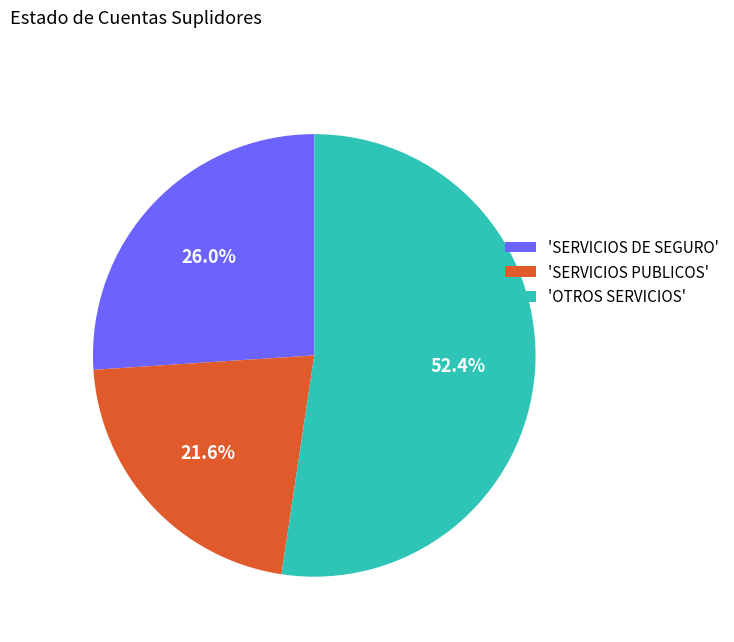

What is the ratio of the value at 'SERVICIOS PUBLICOS' to the value at 'SERVICIOS DE SEGURO'?

0.8